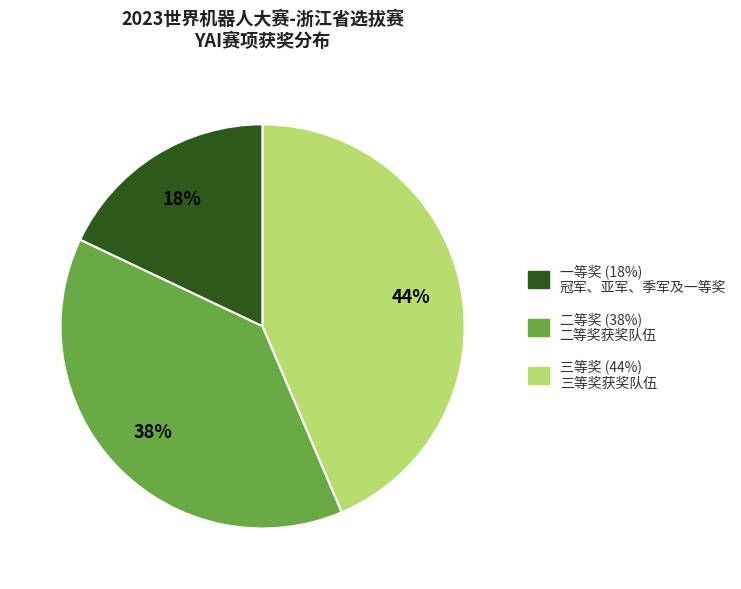

Count the number of slices in the pie.

3